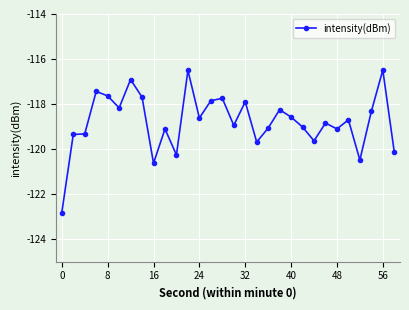

Reading left to right, extract all data points from this chart.

-122.8	-119.3	-119.3	-117.4	-117.6	-118.2	-116.9	-117.7	-120.6	-119.1	-120.3	-116.5	-118.6	-117.9	-117.7	-118.9	-117.9	-119.7	-119.1	-118.3	-118.6	-119.0	-119.6	-118.8	-119.1	-118.7	-120.5	-118.3	-116.5	-120.1